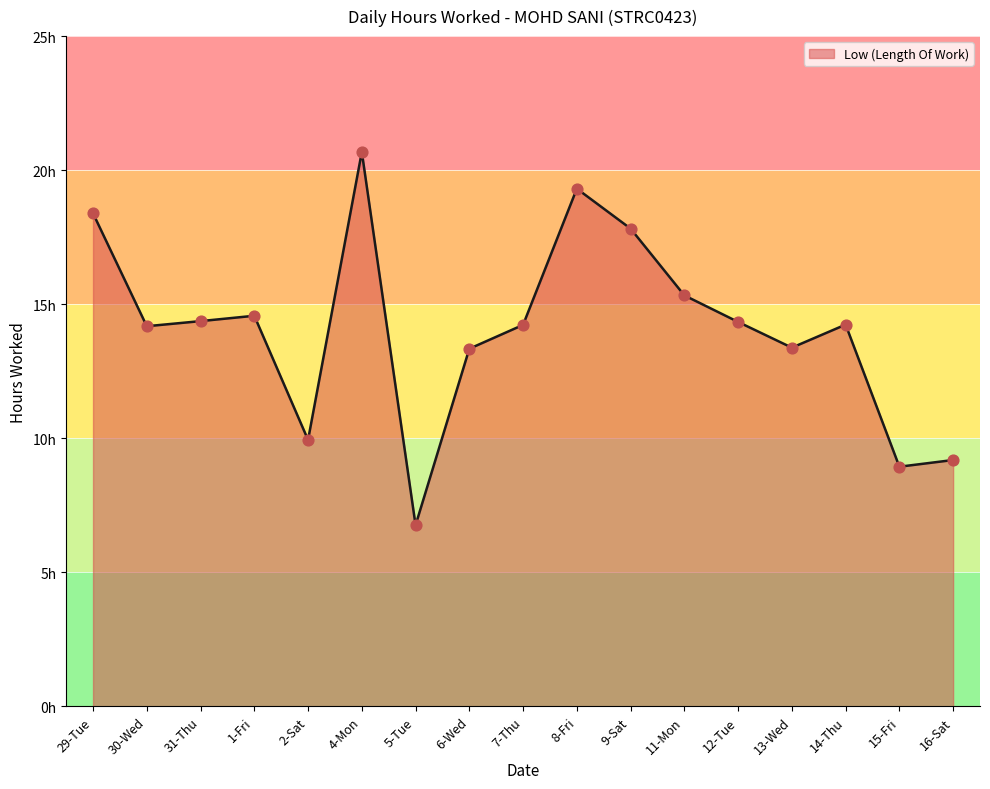

Does the chart have visible grid lines?

Yes